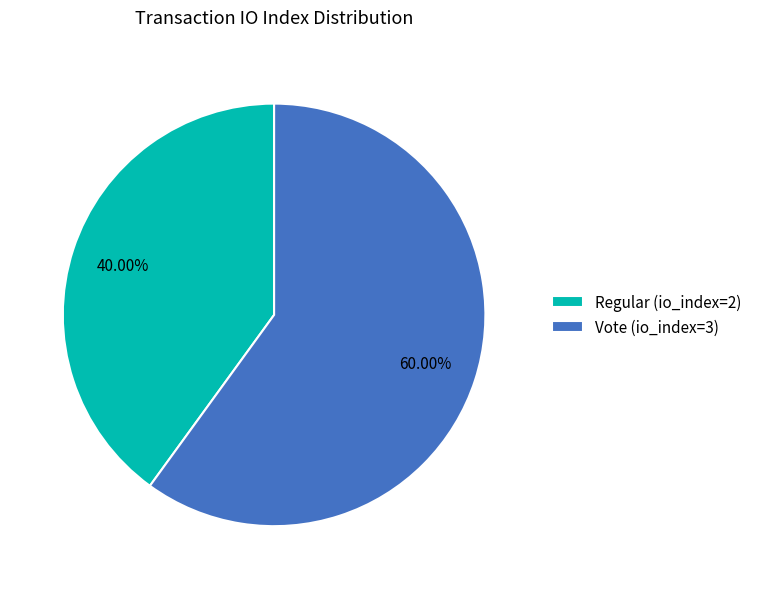

Which slice is the largest?

Vote (io_index=3)